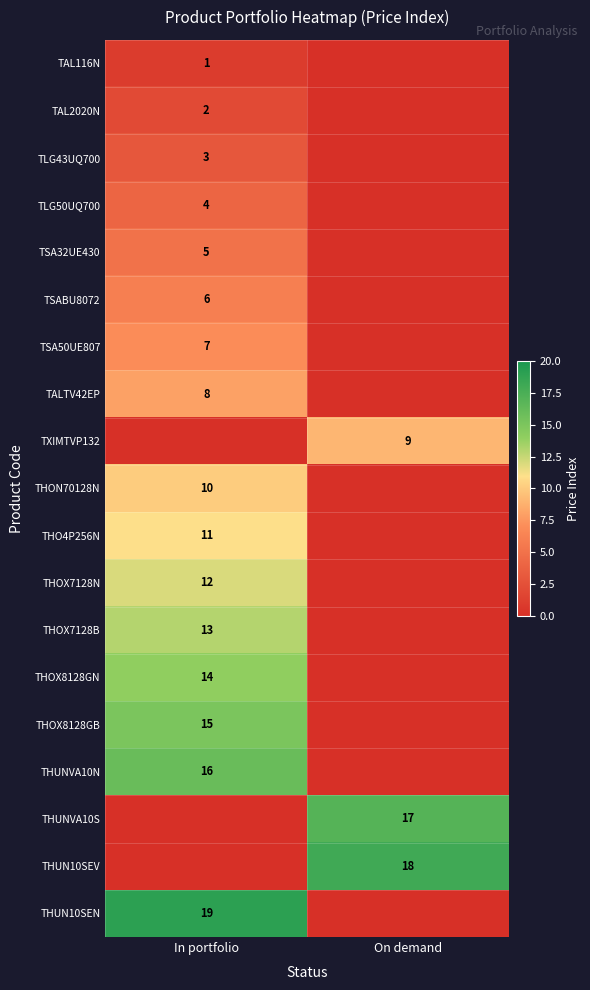

The THO4P256N series shows 11 at In portfolio. True or false?

True